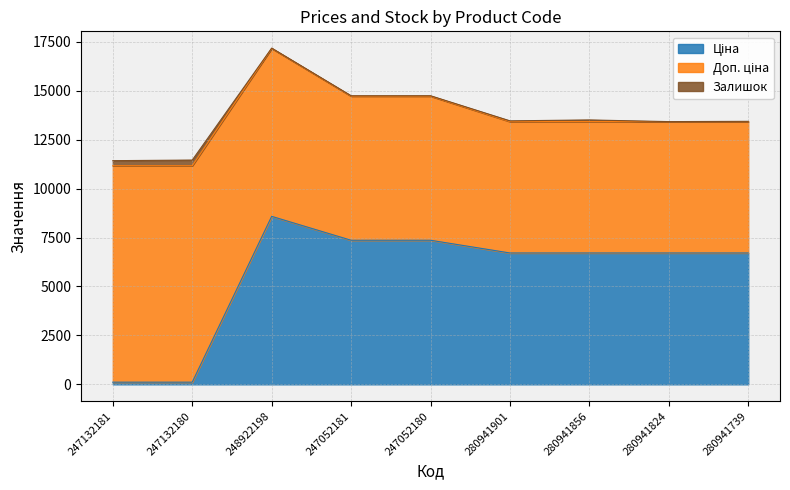

Between 247052180 and 280941824, which series saw the biggest shift?

Ціна